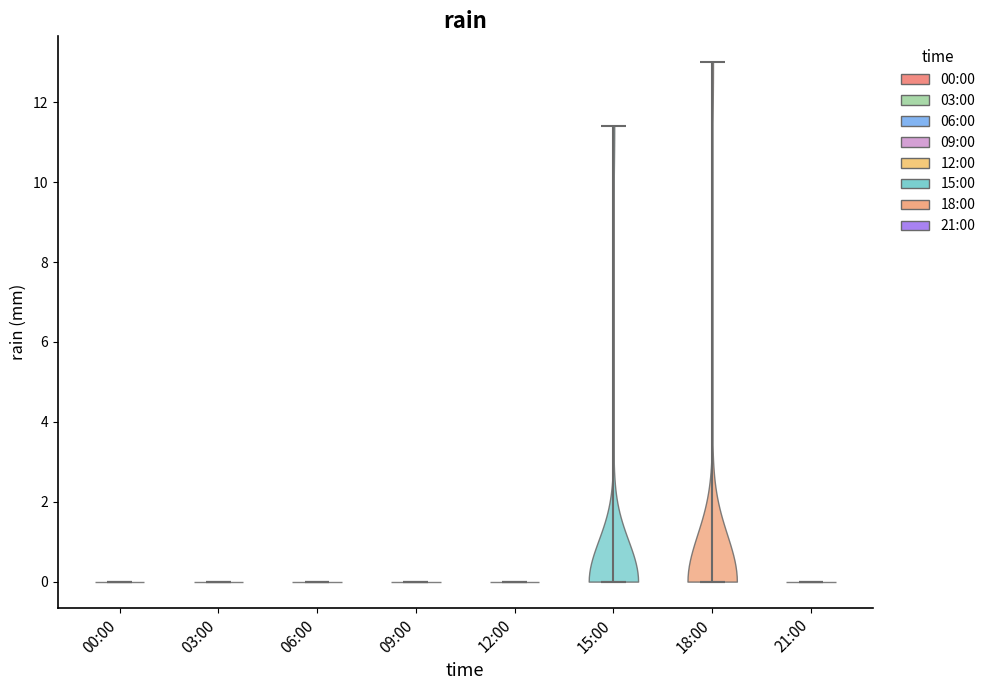

Reading left to right, read every violin against the y-axis: where its median line is, and the lowest and highest points it reaches. The values are not printed on the chart, so give them approximately, as read against the axis.

00:00: median line 0.0, lowest point 0.0, highest point 0.0
03:00: median line 0.0, lowest point 0.0, highest point 0.0
06:00: median line 0.0, lowest point 0.0, highest point 0.0
09:00: median line 0.0, lowest point 0.0, highest point 0.0
12:00: median line 0.0, lowest point 0.0, highest point 0.0
15:00: median line 0.0, lowest point 0.0, highest point 11.4
18:00: median line 0.0, lowest point 0.0, highest point 13.0
21:00: median line 0.0, lowest point 0.0, highest point 0.0